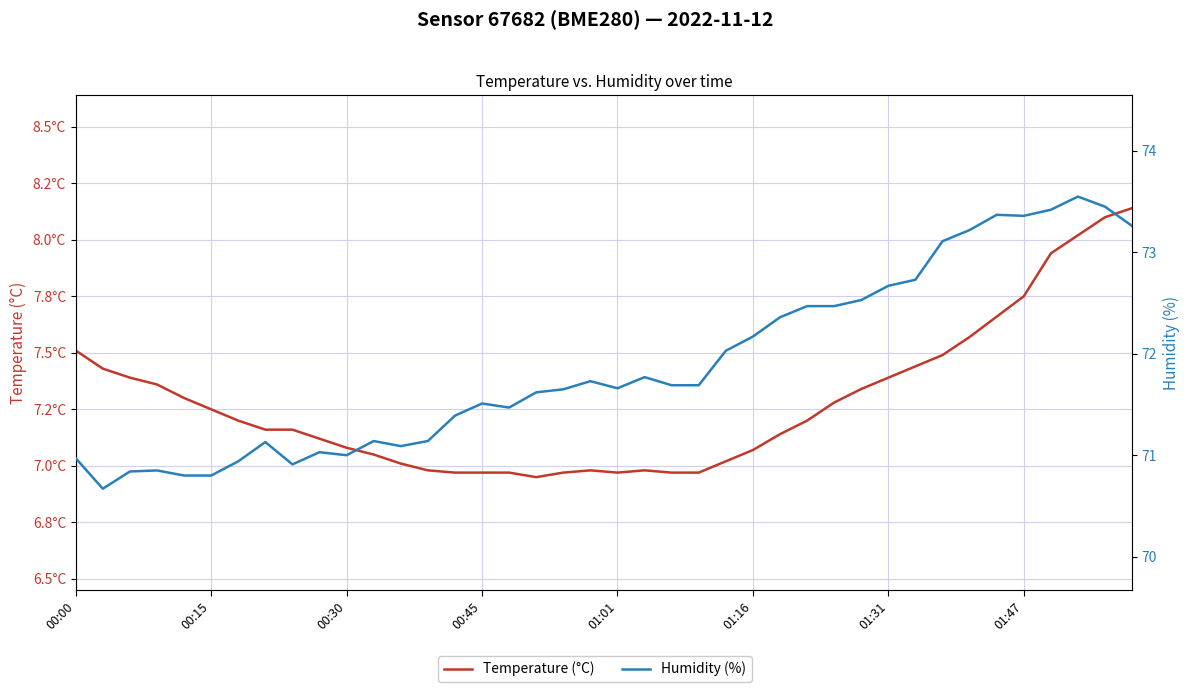

The Humidity (%) series shows 124.9 at 01:47. True or false?

False